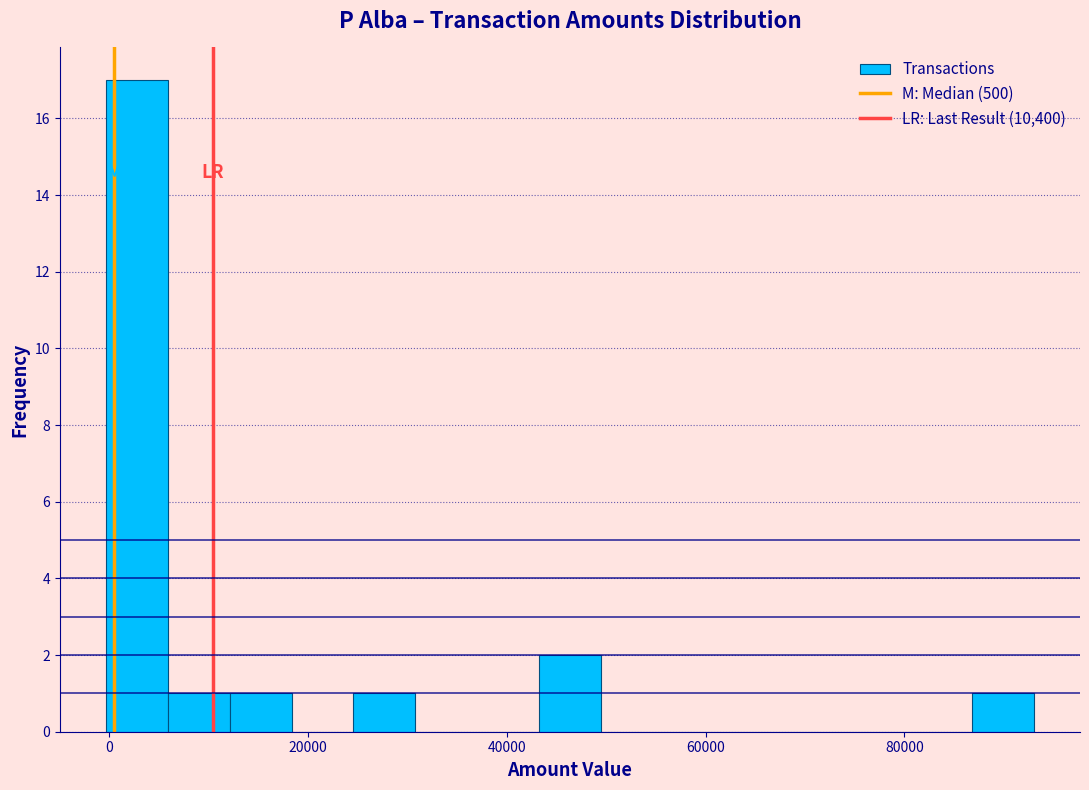

Around what value on the x-axis is the tallest bar? Give the approximate position of its centre, as read against the axis.

2000